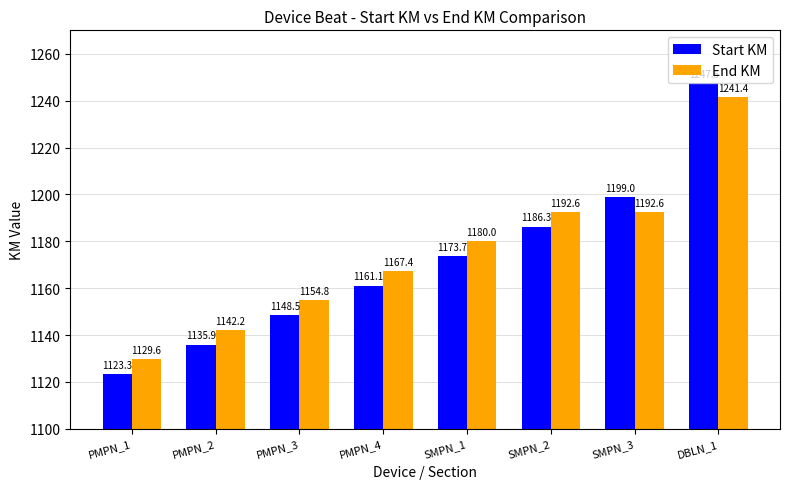

Is the value of Start KM at PMPN_3 greater than the value of End KM at SMPN_2?

No